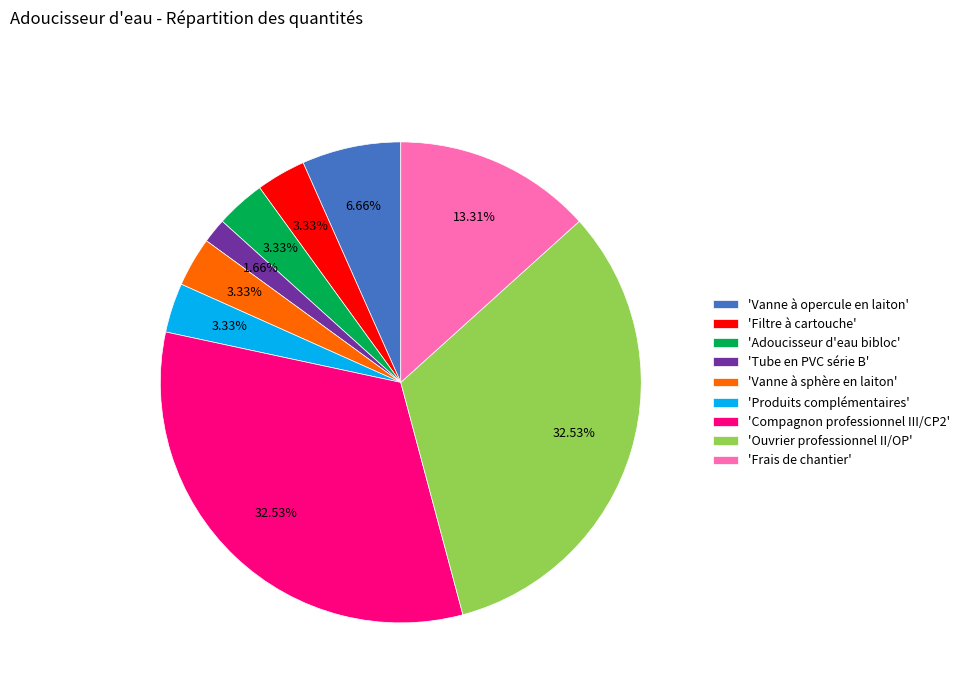

What is the smallest slice in the pie chart?

'Tube en PVC série B'